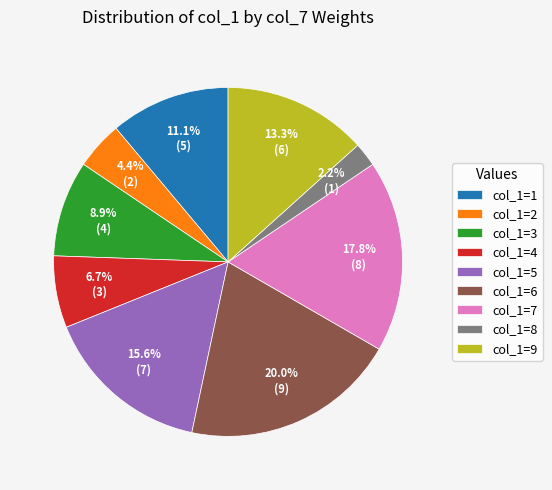

What is the smallest slice in the pie chart?

col_1=8